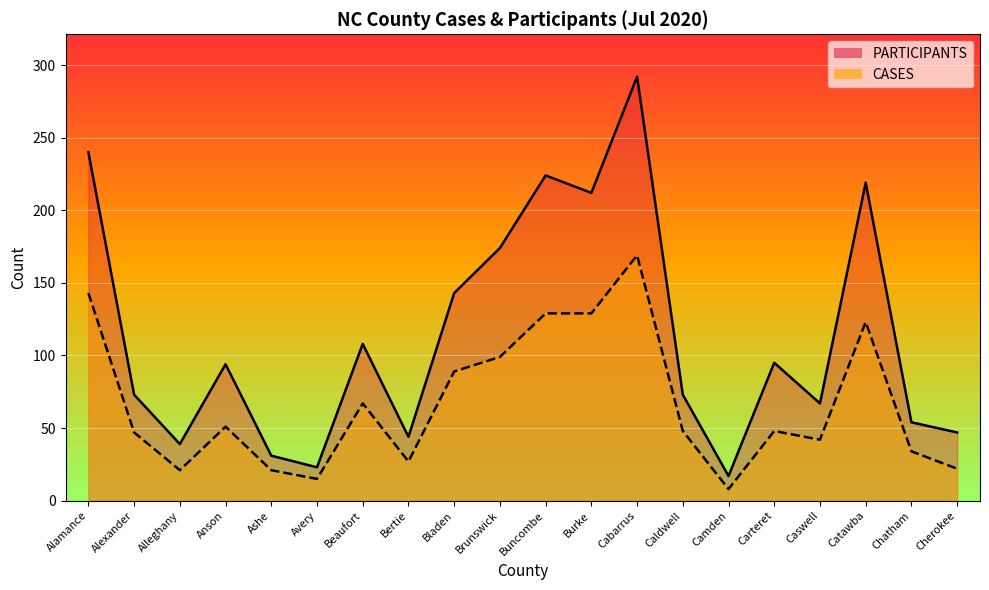

The PARTICIPANTS series shows 219 at Catawba. True or false?

True